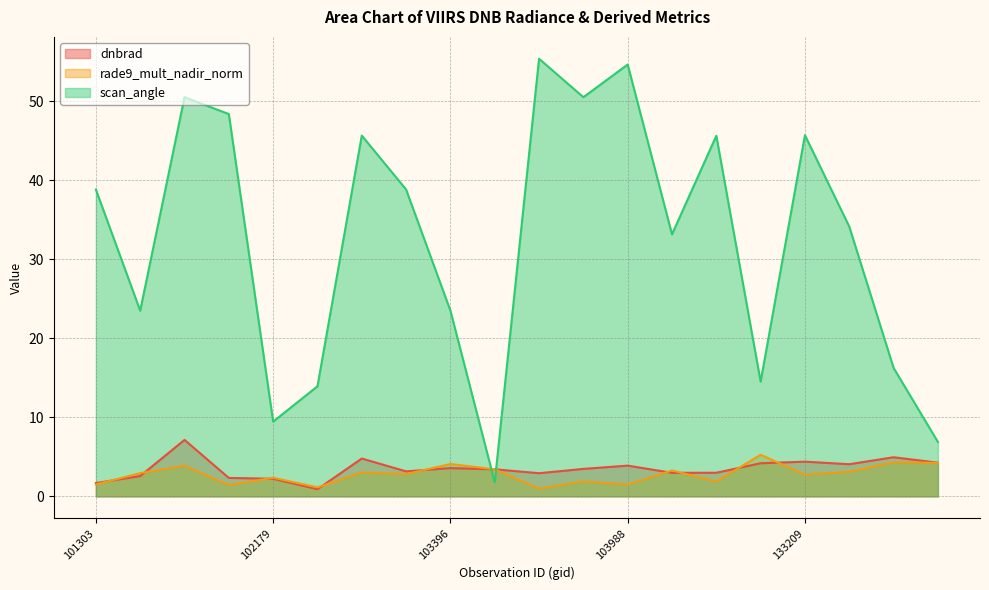

How many data points in dnbrad are above 3?

12